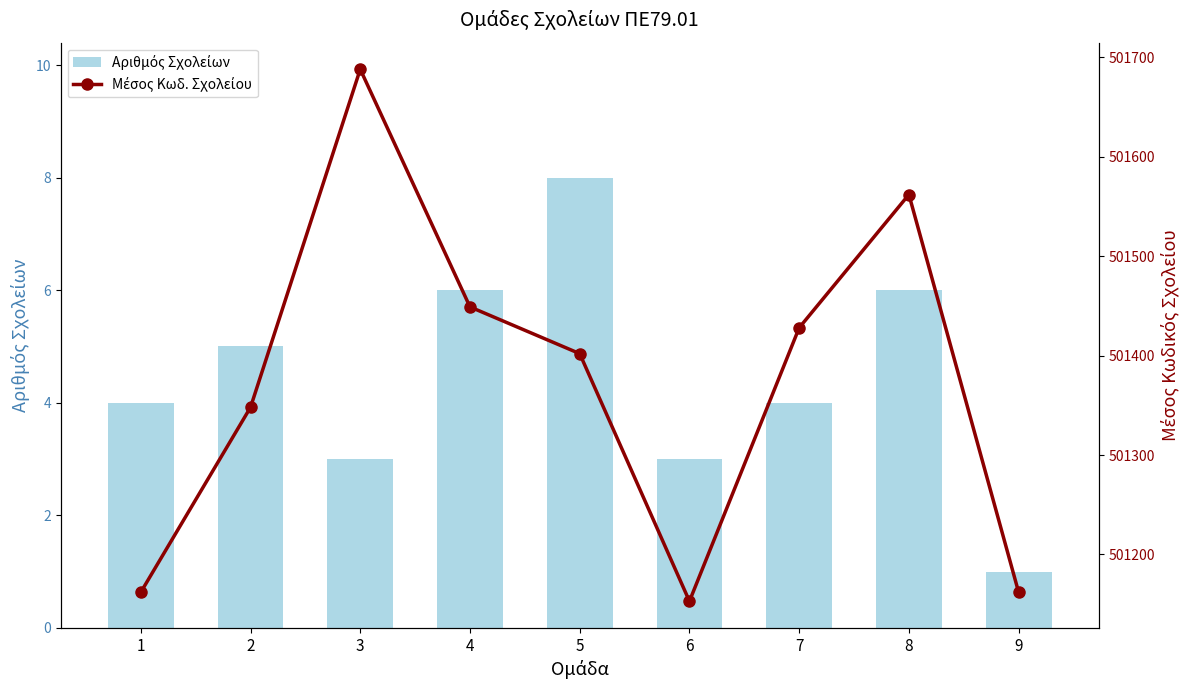

Which category has the lowest value across all series?

9